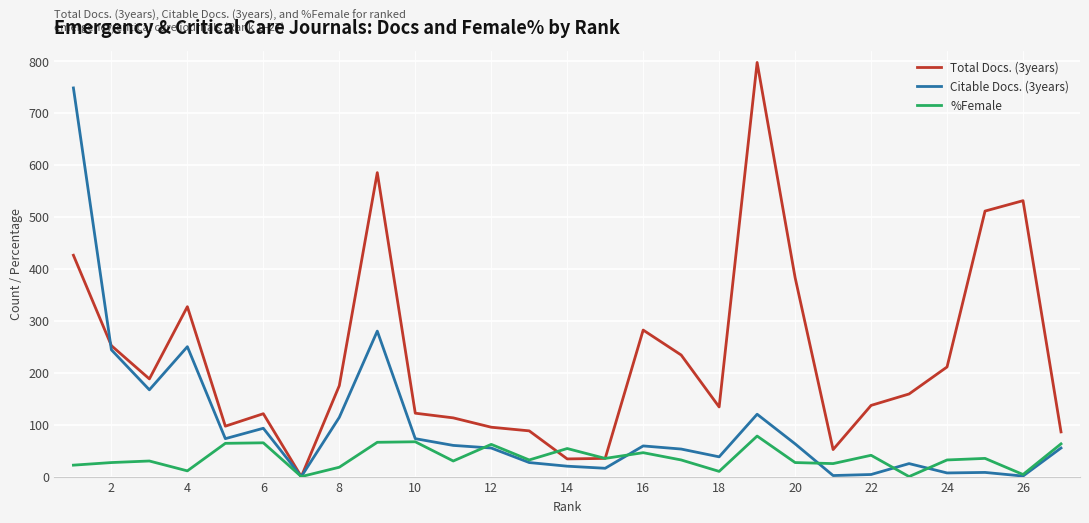

Rank the series by their maximum value, from highest to lowest.

Total Docs. (3years), Citable Docs. (3years), %Female